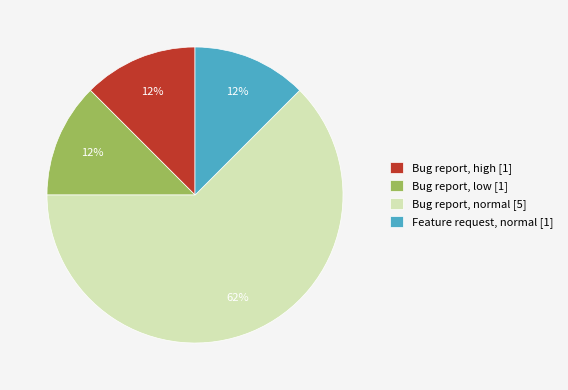

How many segments does this pie chart have?

4